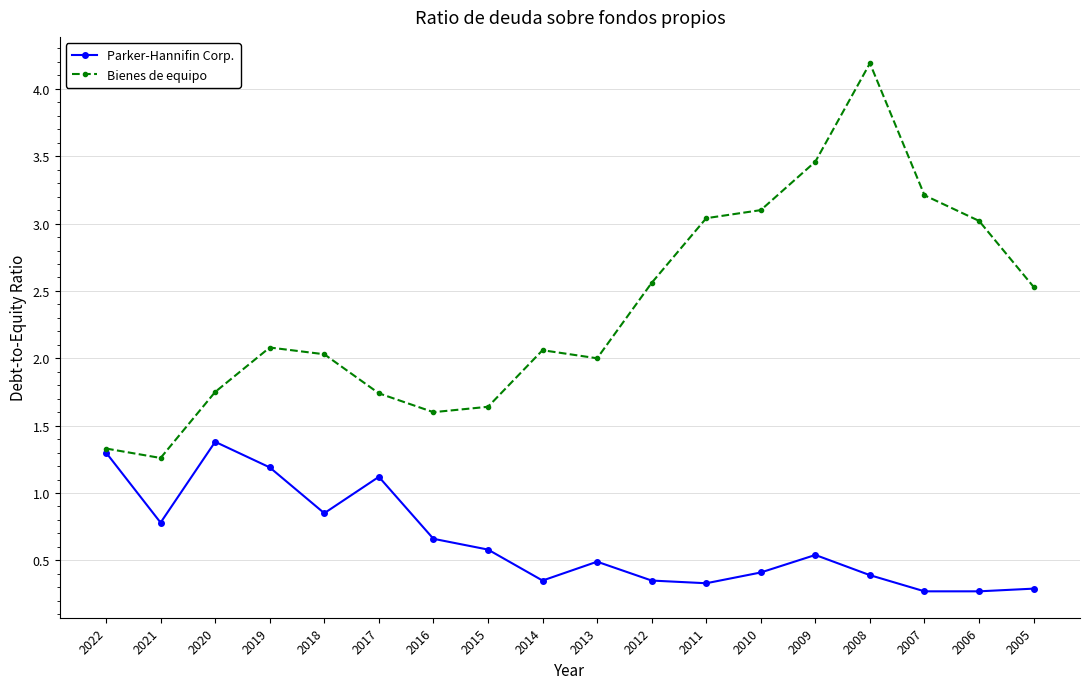

What is the greatest value displayed?

4.2